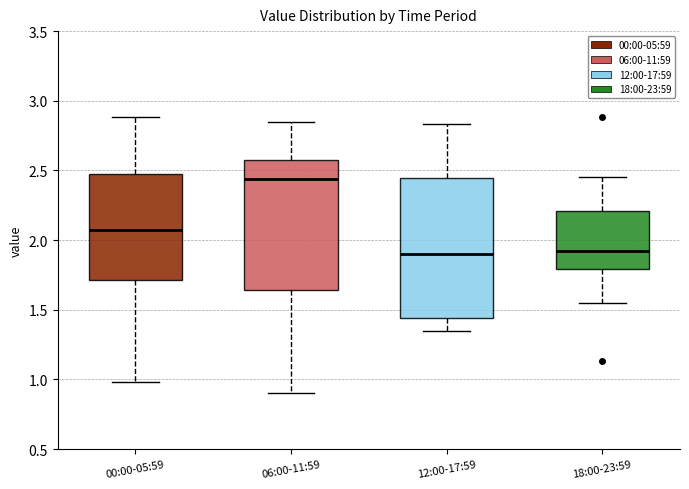

Which box is the tallest, from its lower edge to its upper edge?

12:00-17:59